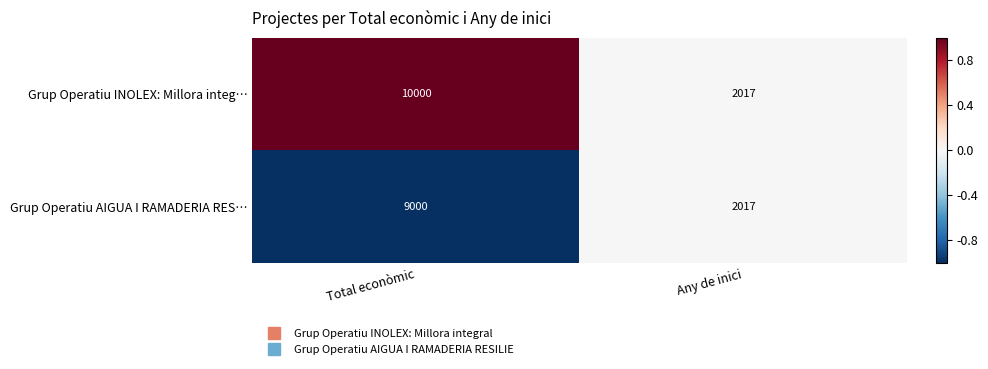

Rank the series by their average value, from lowest to highest.

Grup Operatiu AIGUA I RAMADERIA RES…, Grup Operatiu INOLEX: Millora integ…